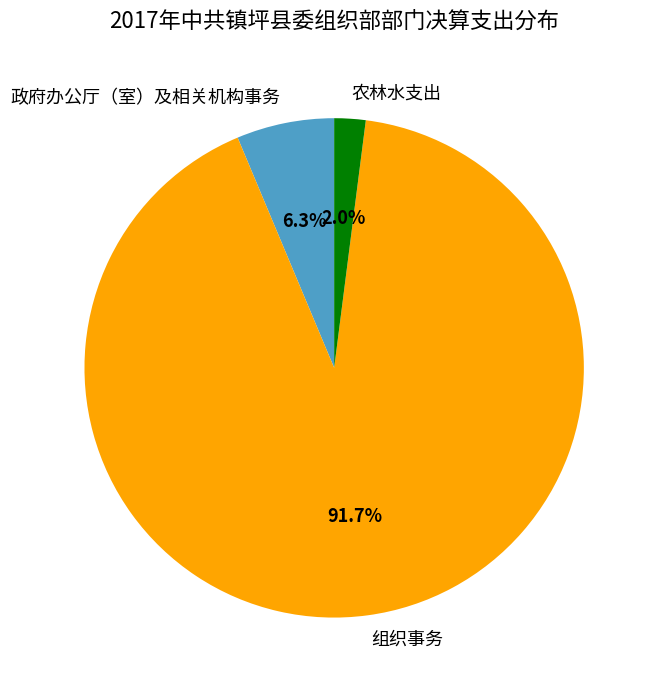

Count the number of slices in the pie.

3